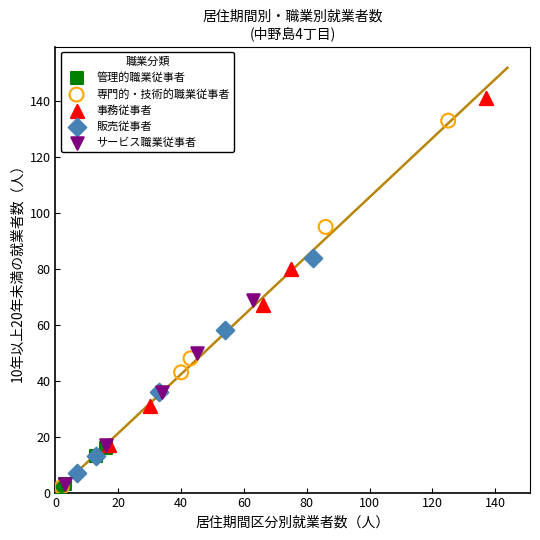

Which series has the largest Y range (max minus min)?

専門的・技術的職業従事者